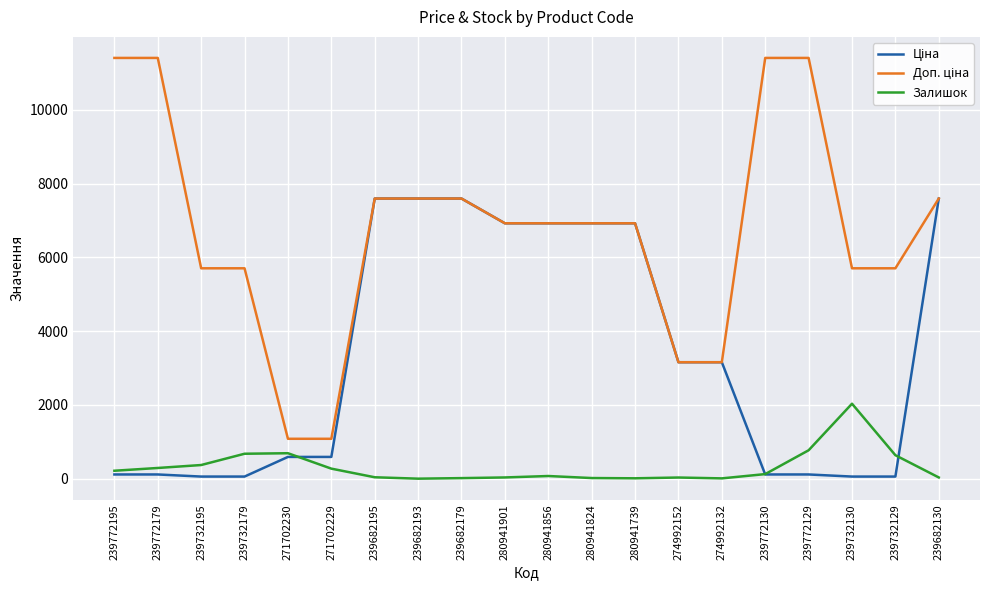

What is the greatest value displayed?

11410.0